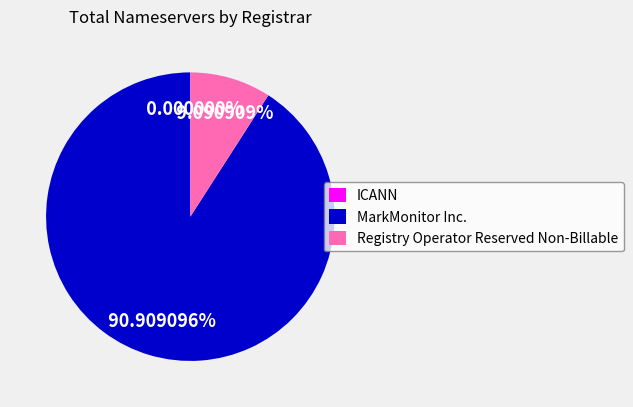

Does ICANN represent more than half of the total?

No